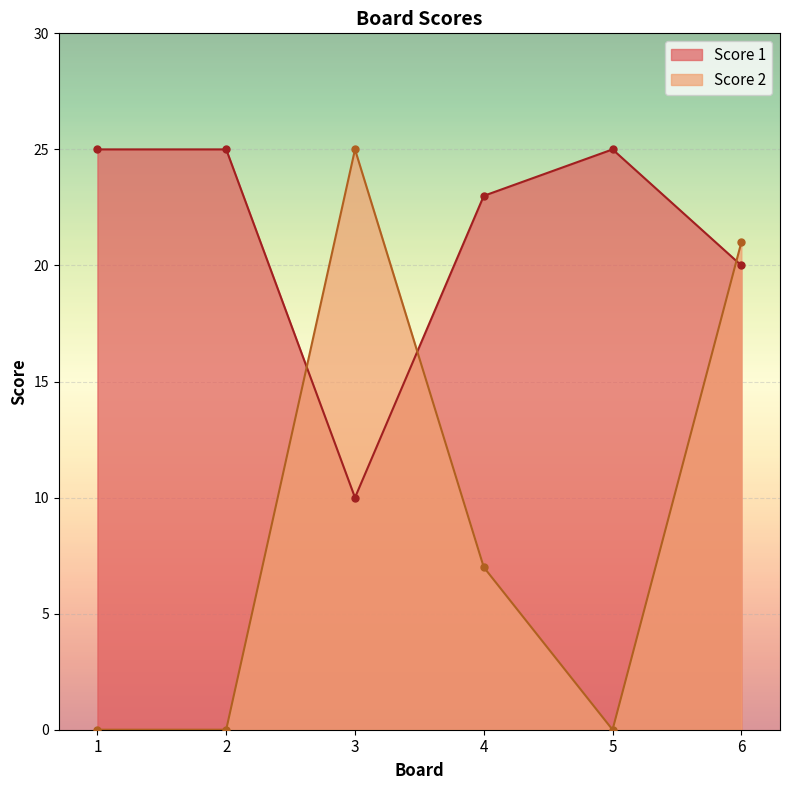

Rank the series at 6 from lowest to highest value.

Score 1, Score 2